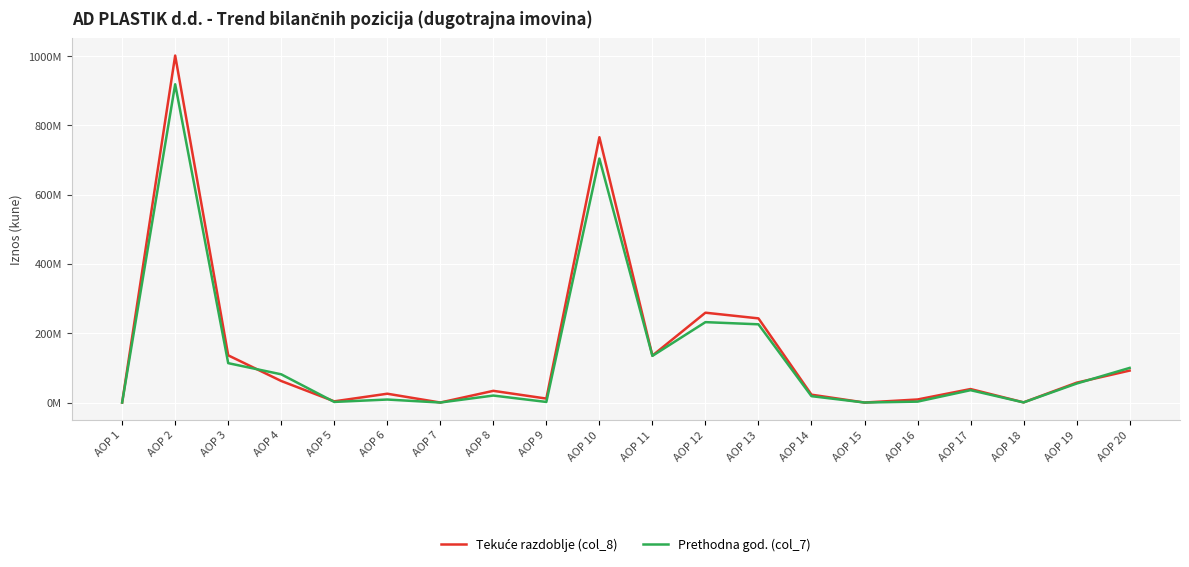

What is the spread (max minus min) of values at AOP 8?

13587250